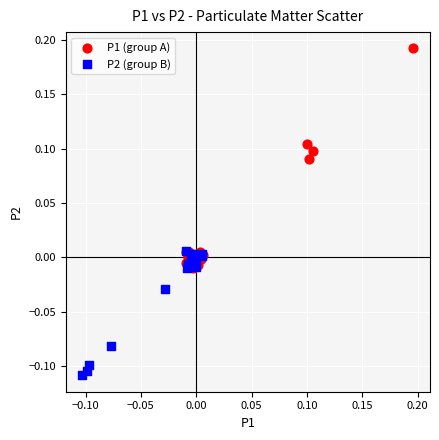

Which series reaches the maximum Y coordinate?

P1 (group A)